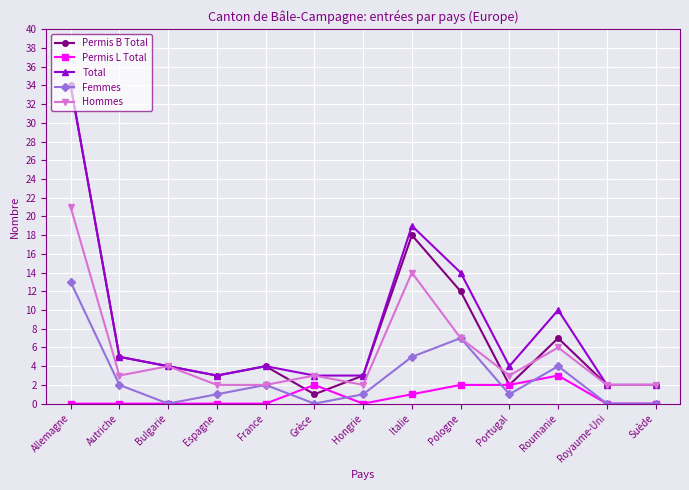

At which category is the sum across all series the highest?

Allemagne